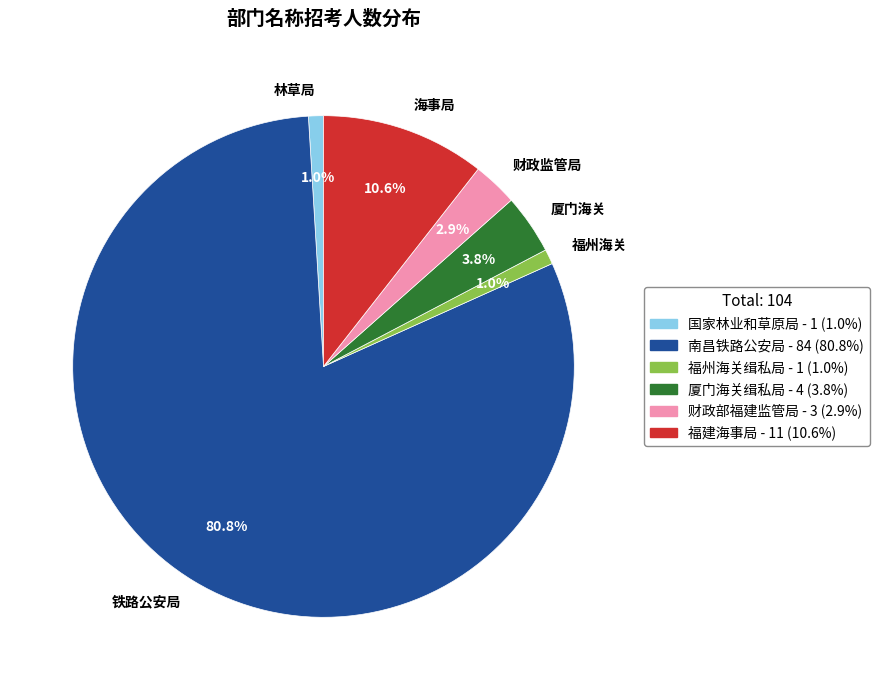

How many slices are in this pie chart?

6